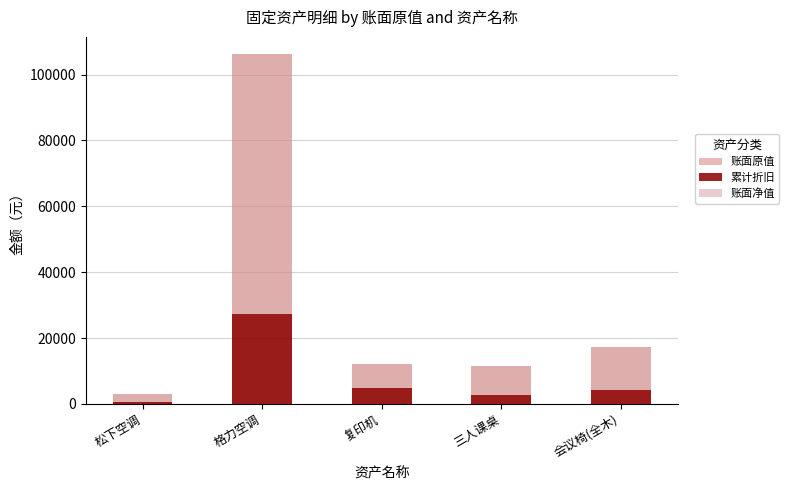

What is the difference between the highest and lowest values at 格力空调?

78741.2